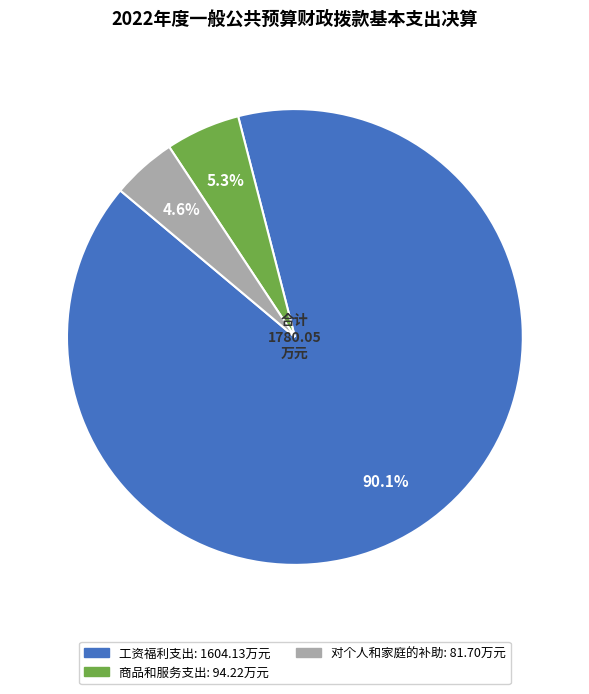

Does any single category account for the majority?

Yes